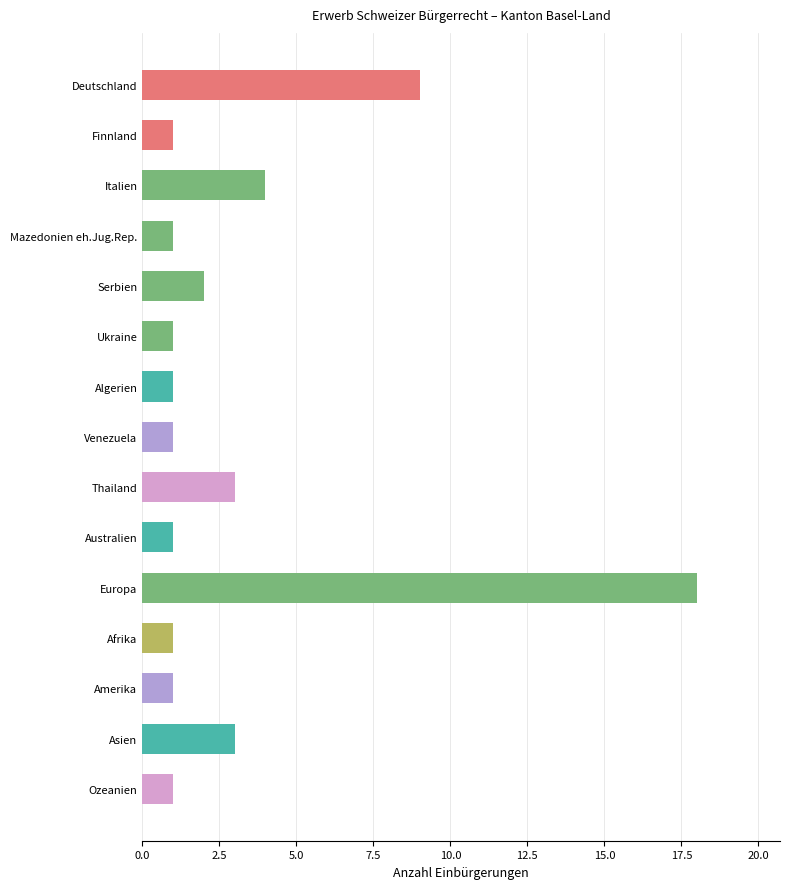

The value at Finnland is 0. True or false?

False